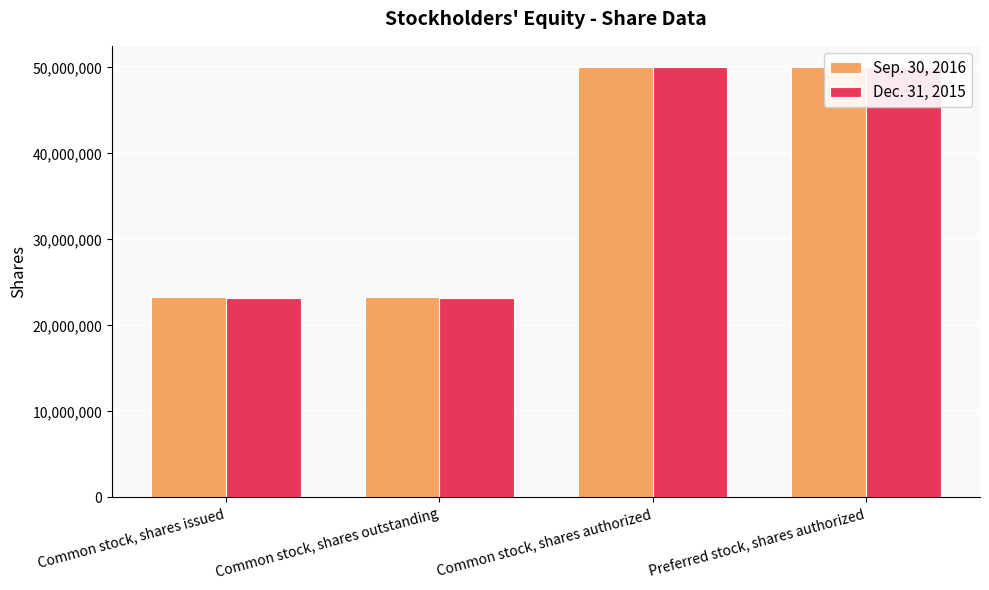

The value of Sep. 30, 2016 at Common stock, shares outstanding is 23329196. True or false?

True